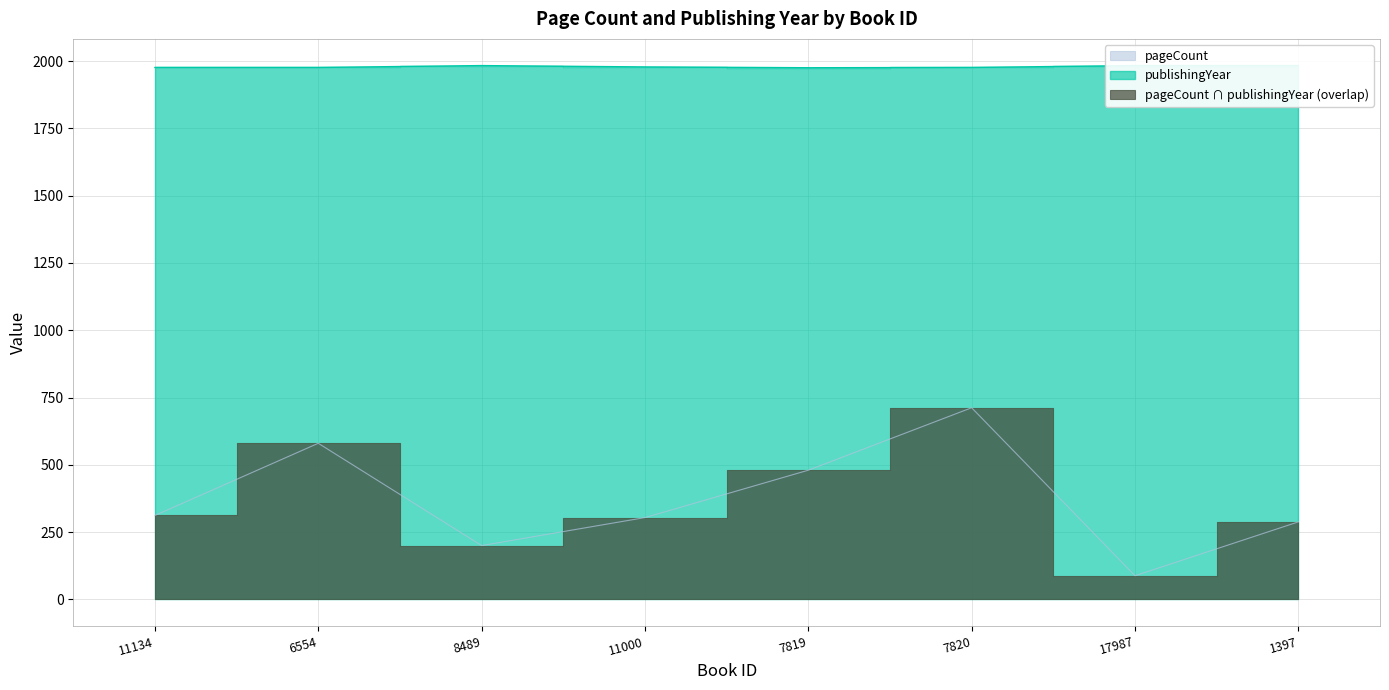

Which series has the largest total across all categories?

publishingYear